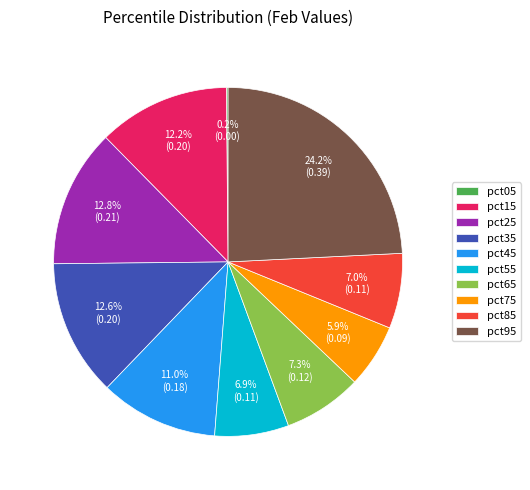

Between pct45 and pct25, which is larger?

pct25